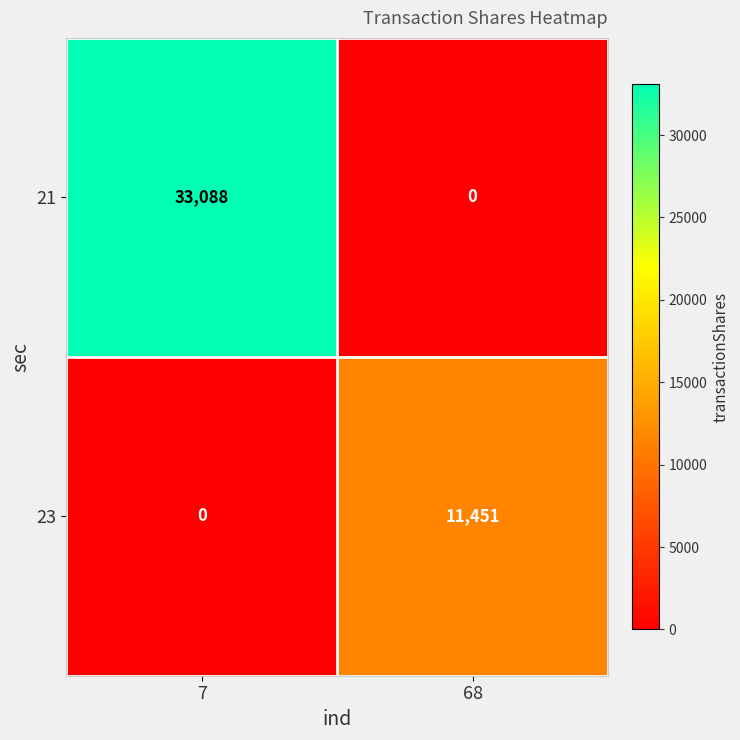

Count the number of data series in this chart.

2